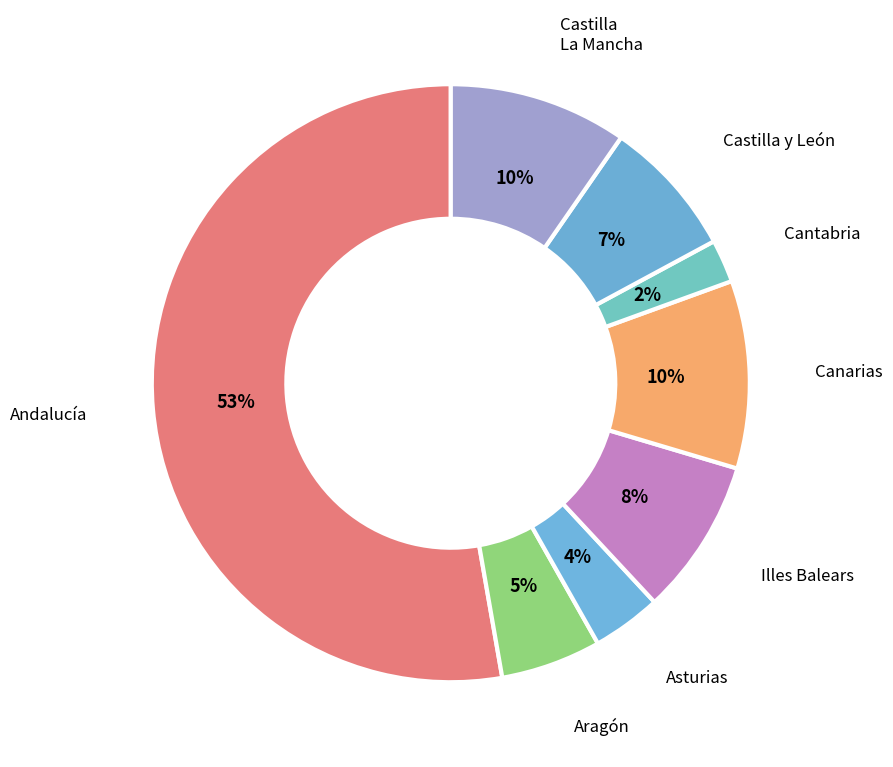

True or false: Castilla y León accounts for 18% of the total.

False